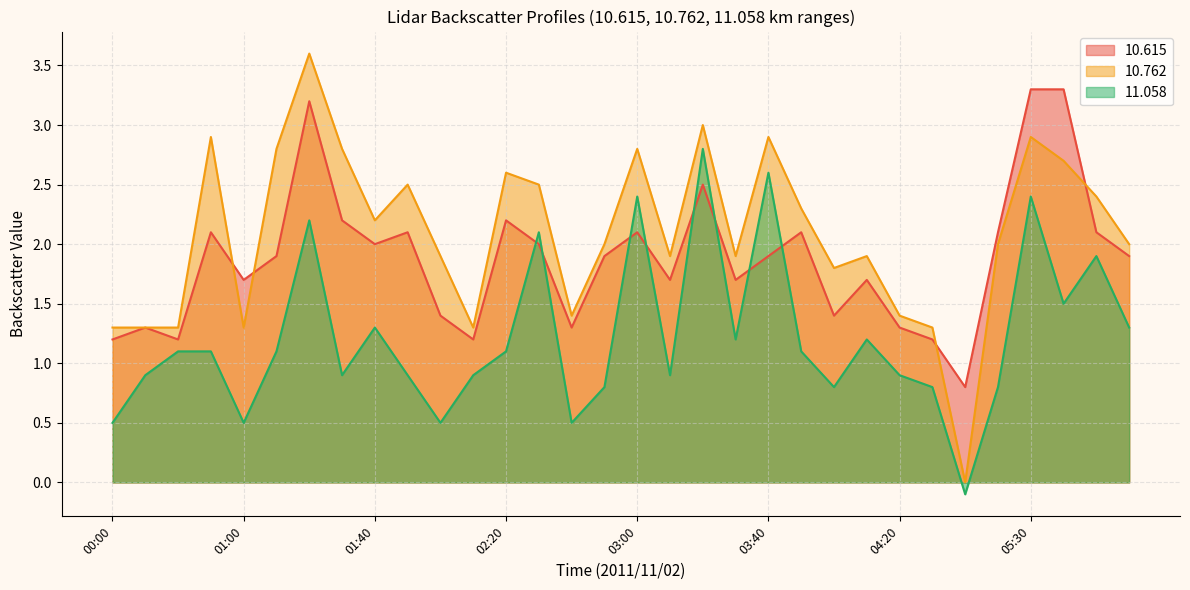

Reading left to right, transcribe all the data shown in this chart.

10.615: 00:00=1.2	00:10=1.3	00:20=1.2	00:50=2.1	01:00=1.7	01:10=1.9	01:20=3.2	01:30=2.2	01:40=2.0	01:50=2.1	02:00=1.4	02:10=1.2	02:20=2.2	02:30=2.0	02:40=1.3	02:50=1.9	03:00=2.1	03:10=1.7	03:20=2.5	03:30=1.7	03:40=1.9	03:50=2.1	04:00=1.4	04:10=1.7	04:20=1.3	04:30=1.2	04:40=0.8	05:20=2.1	05:30=3.3	05:40=3.3	06:00=2.1	06:10=1.9
10.762: 00:00=1.3	00:10=1.3	00:20=1.3	00:50=2.9	01:00=1.3	01:10=2.8	01:20=3.6	01:30=2.8	01:40=2.2	01:50=2.5	02:00=1.9	02:10=1.3	02:20=2.6	02:30=2.5	02:40=1.4	02:50=2.0	03:00=2.8	03:10=1.9	03:20=3.0	03:30=1.9	03:40=2.9	03:50=2.3	04:00=1.8	04:10=1.9	04:20=1.4	04:30=1.3	04:40=0.0	05:20=2.0	05:30=2.9	05:40=2.7	06:00=2.4	06:10=2.0
11.058: 00:00=0.5	00:10=0.9	00:20=1.1	00:50=1.1	01:00=0.5	01:10=1.1	01:20=2.2	01:30=0.9	01:40=1.3	01:50=0.9	02:00=0.5	02:10=0.9	02:20=1.1	02:30=2.1	02:40=0.5	02:50=0.8	03:00=2.4	03:10=0.9	03:20=2.8	03:30=1.2	03:40=2.6	03:50=1.1	04:00=0.8	04:10=1.2	04:20=0.9	04:30=0.8	04:40=-0.1	05:20=0.8	05:30=2.4	05:40=1.5	06:00=1.9	06:10=1.3